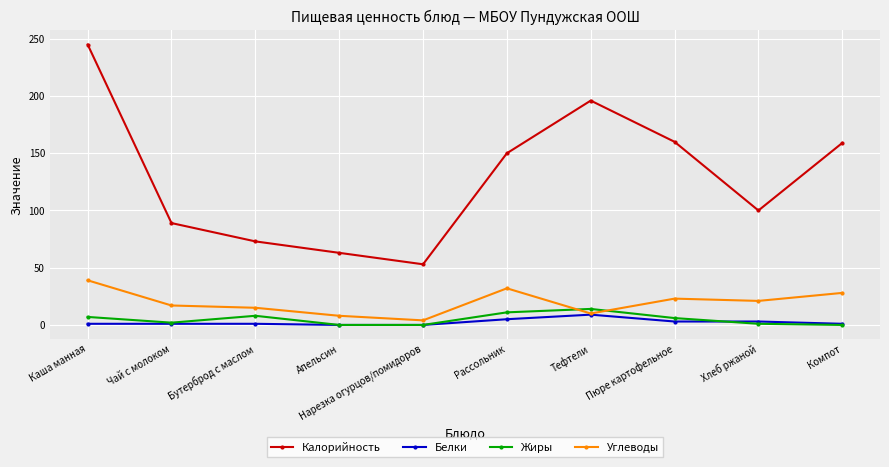

The value of Калорийность at Апельсин is 104. True or false?

False